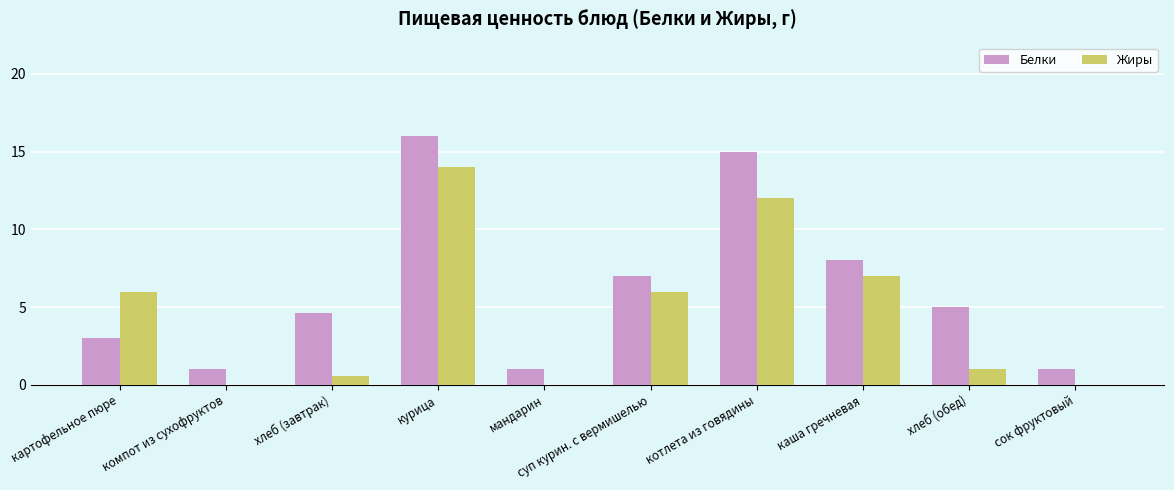

What is the sum of all Жиры values?

46.6